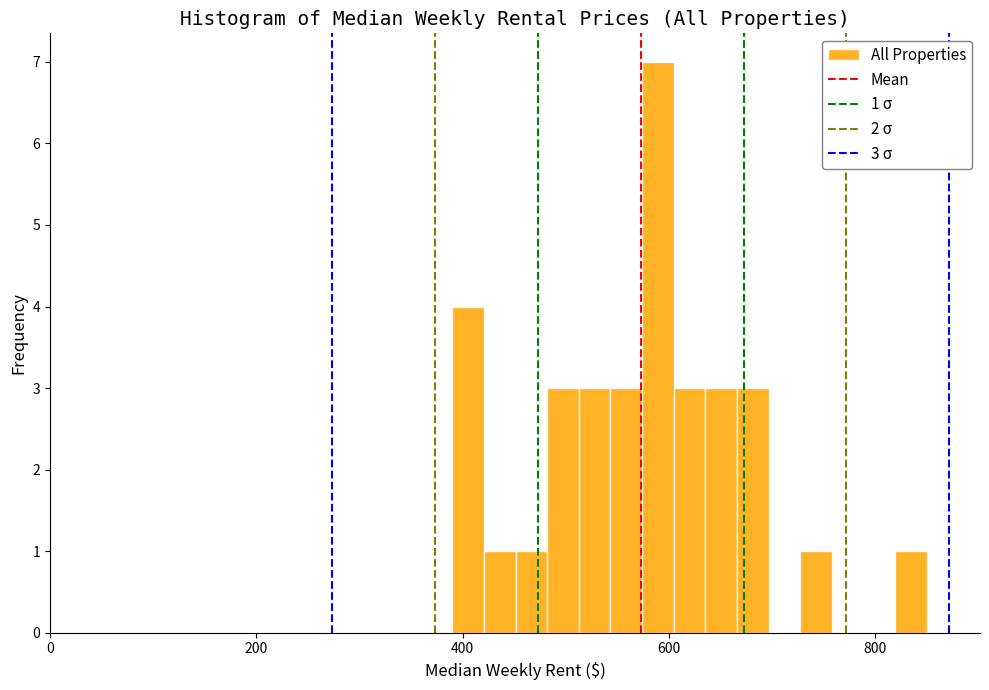

Around what value on the x-axis is the tallest bar? Give the approximate position of its centre, as read against the axis.

580